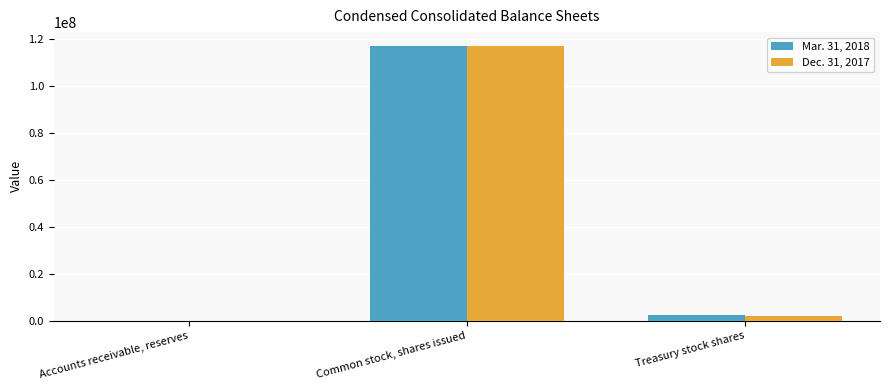

The Mar. 31, 2018 series shows 117180000 at Common stock, shares issued. True or false?

True